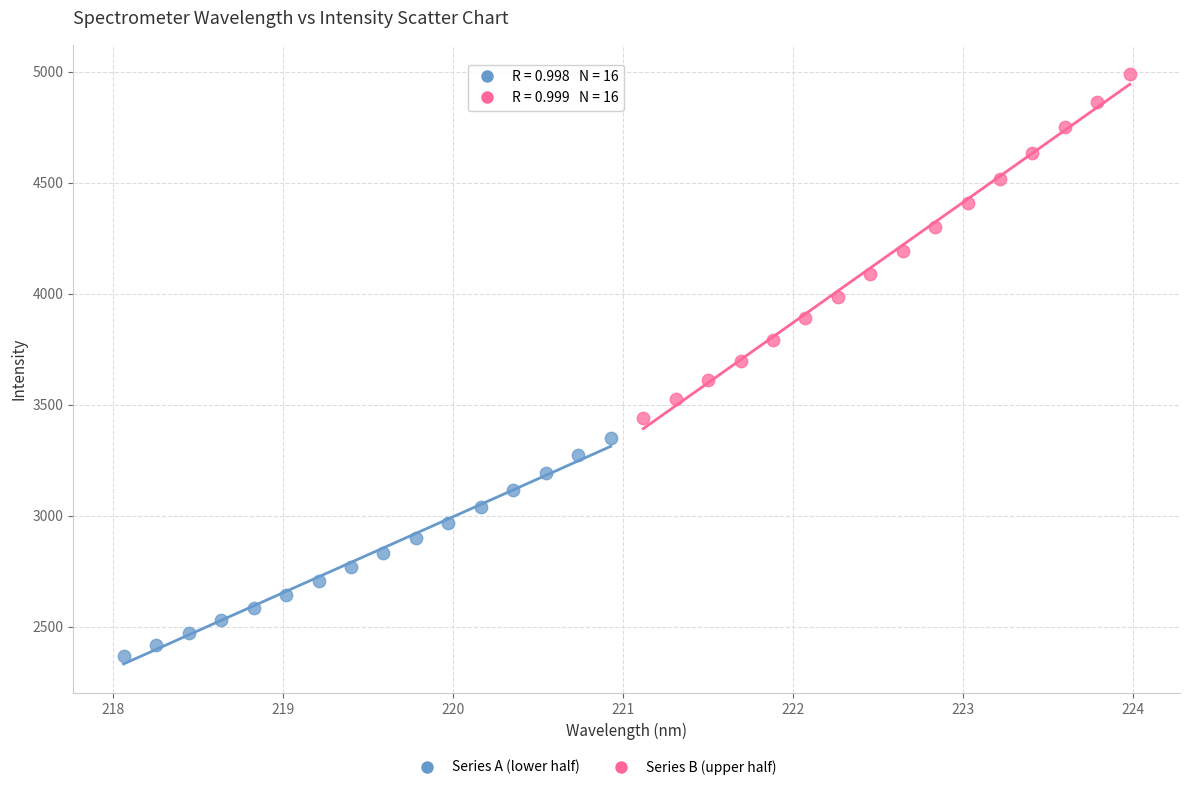

Which series has the largest Y range (max minus min)?

Series B (upper half)